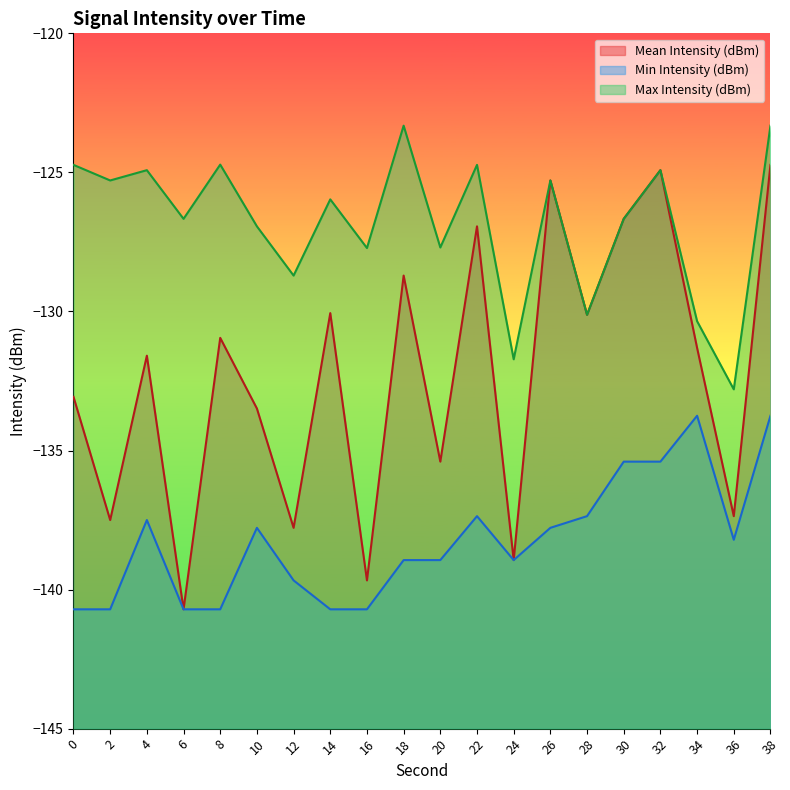

What is the total value across all series at 12?

-406.2